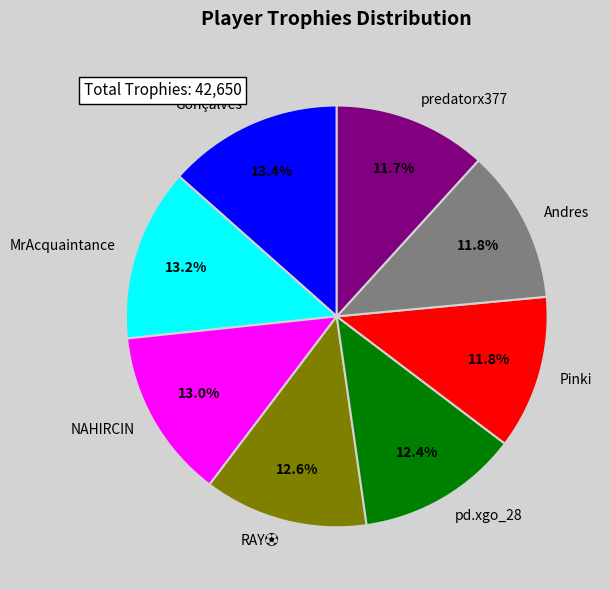

Is the sum of pd.xgo_28 and Andres greater than half?

No